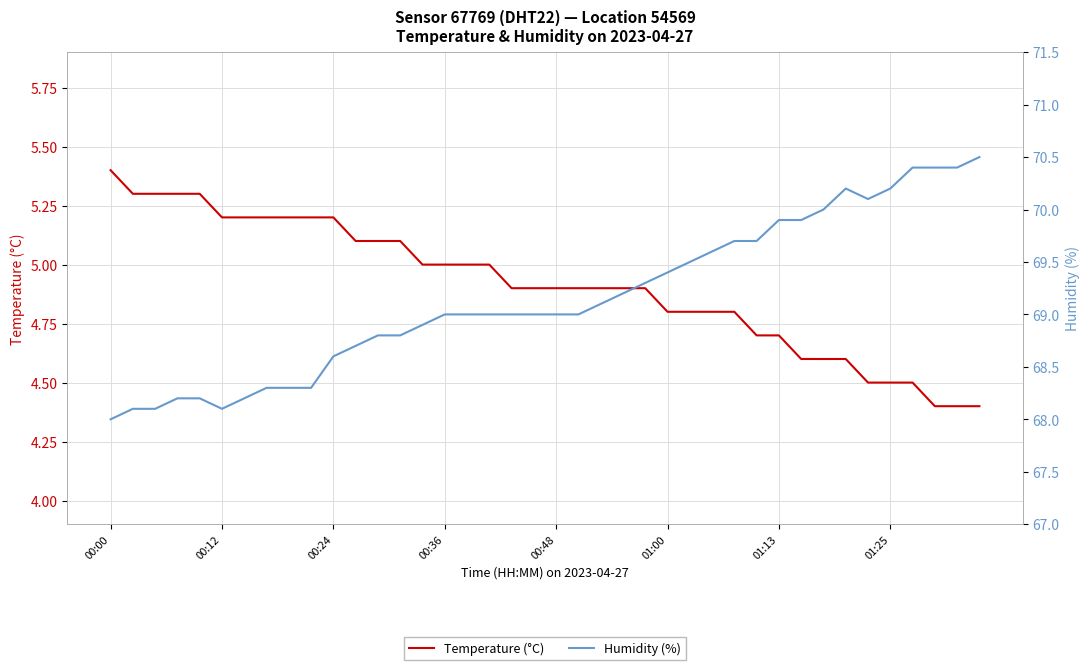

What is the difference between the maximum and second lowest values in the Humidity (%) series?

2.4